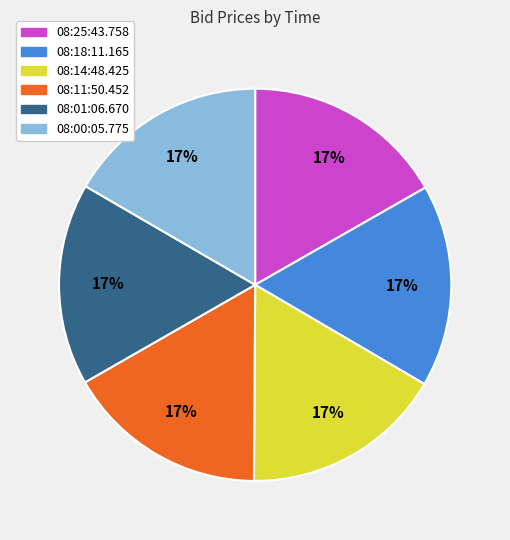

Does any single category account for the majority?

No